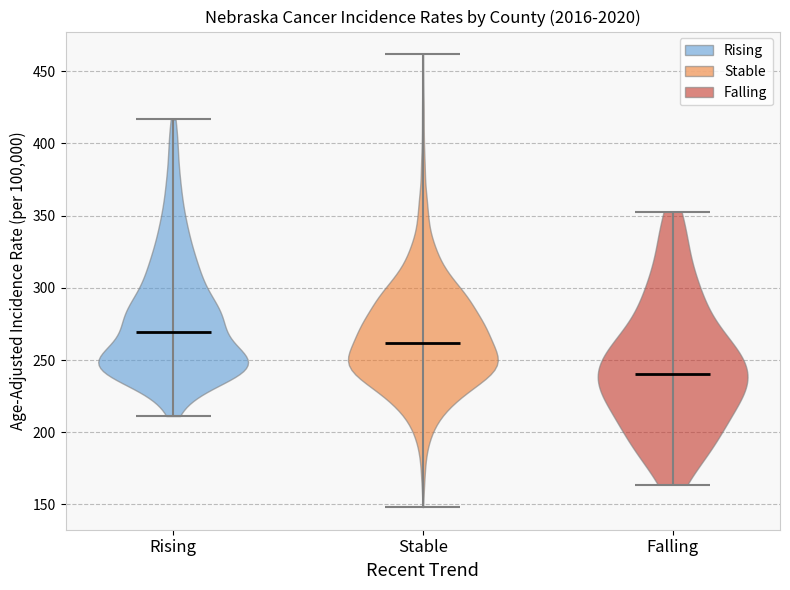

What is the lowest point the violin for Falling reaches on the y-axis? The values are not printed on the chart, so give them approximately, as read against the axis.

165